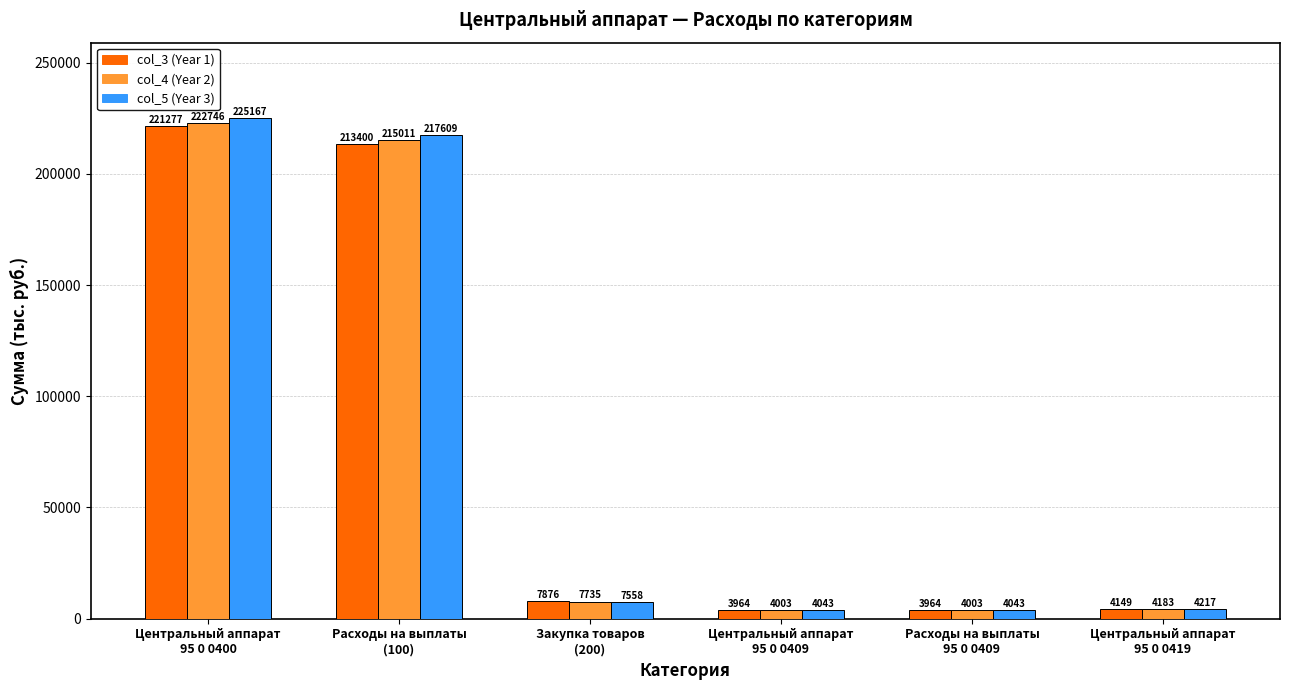

Which series has the largest total across all categories?

col_5 (Year 3)